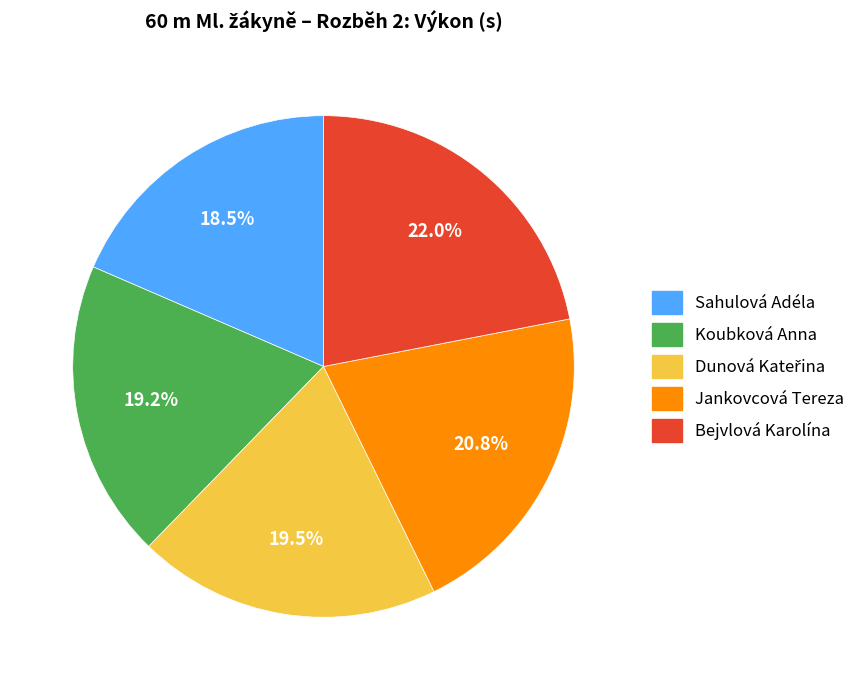

How much of the chart is everything except Koubková Anna?

80.8%